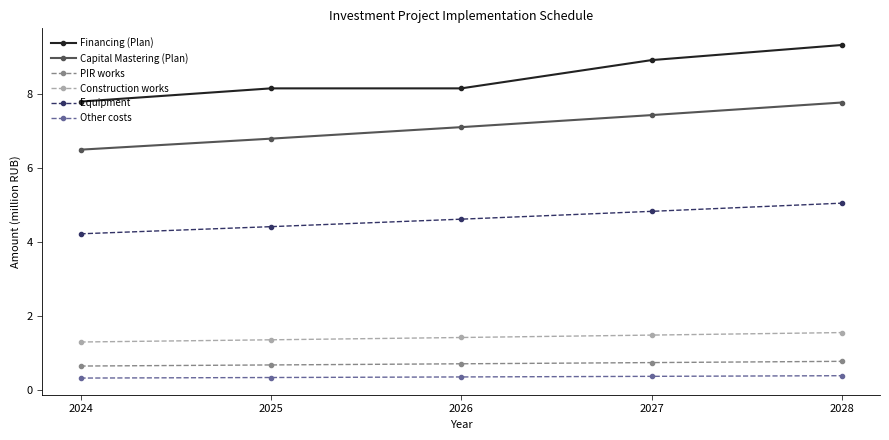

What is the greatest value displayed?

9.3